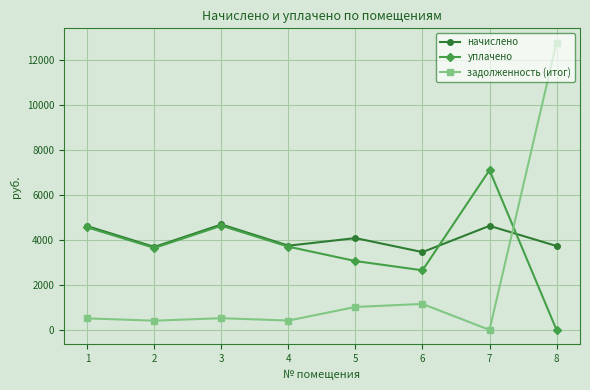

At which category does уплачено reach its first local peak?

3